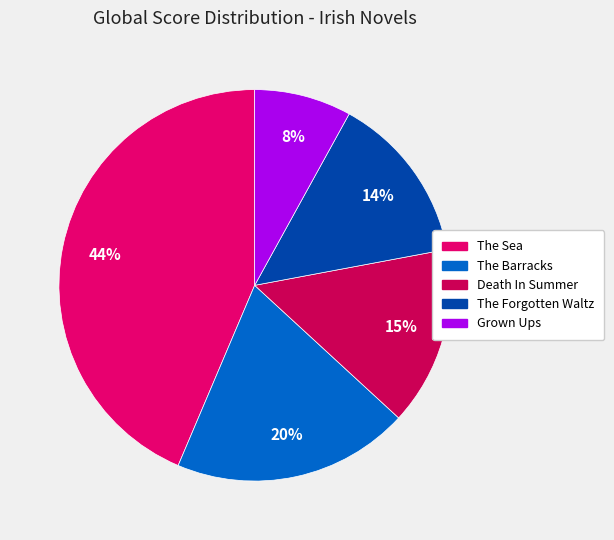

To the nearest percent, what is the combined percentage of The Forgotten Waltz and Grown Ups?

22%